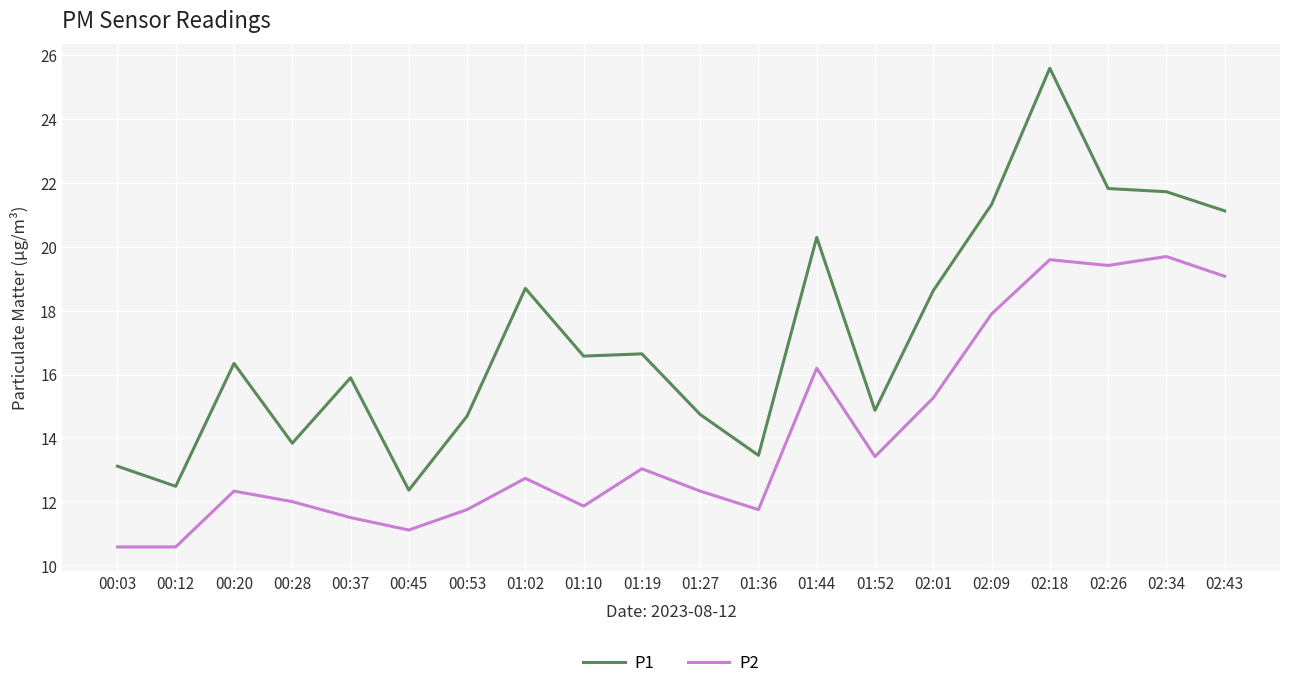

What is the greatest value displayed?

25.6